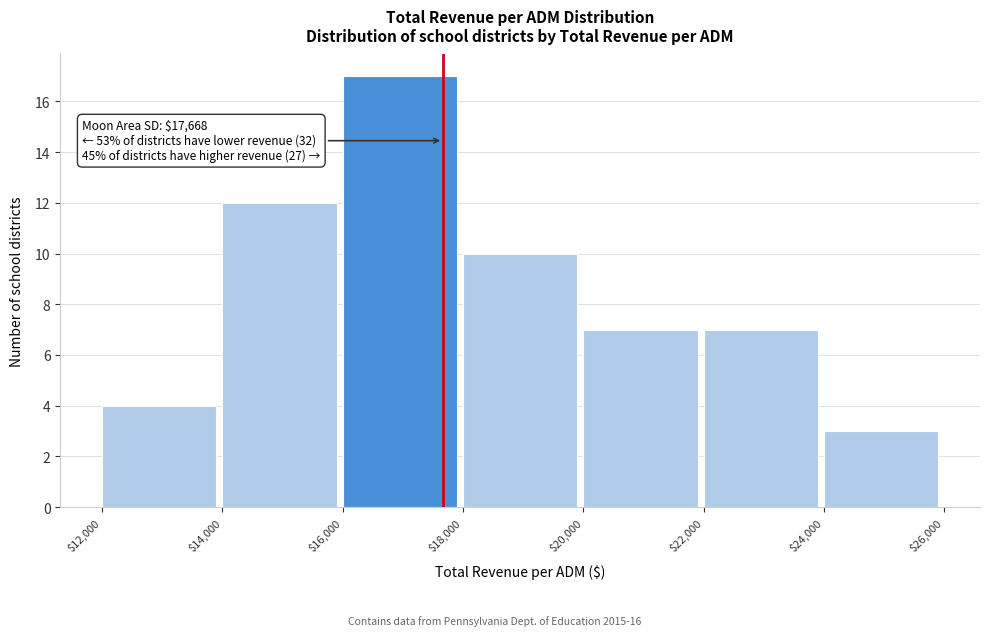

Which range on the x-axis has the tallest bar?

$16,000 to $18,000